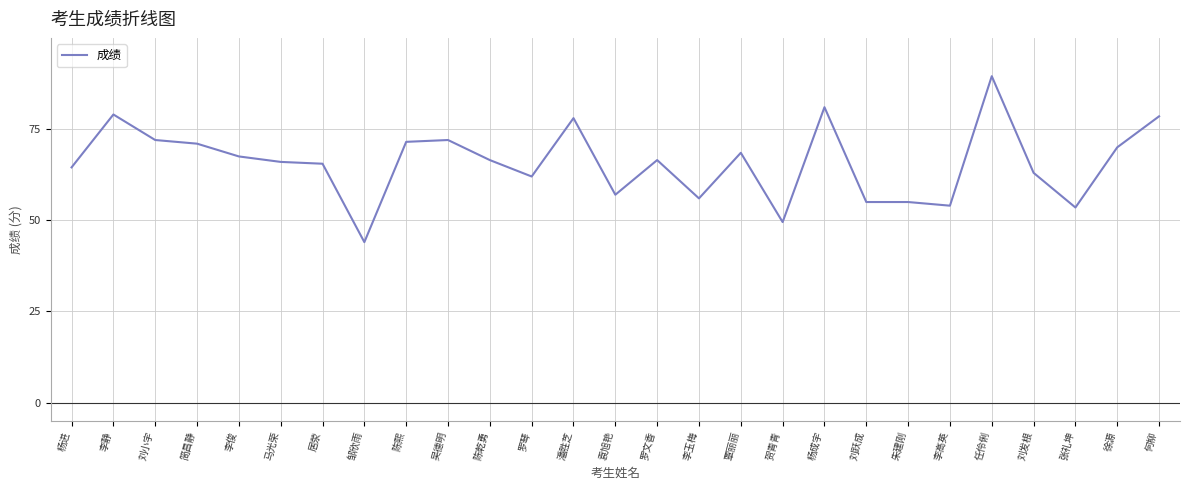

Reading left to right, list all the values displayed in this chart.

64.5	79.0	72.0	71.0	67.5	66.0	65.5	44.0	71.5	72.0	66.5	62.0	78.0	57.0	66.5	56.0	68.5	49.5	81.0	55.0	55.0	54.0	89.5	63.0	53.5	70.0	78.5